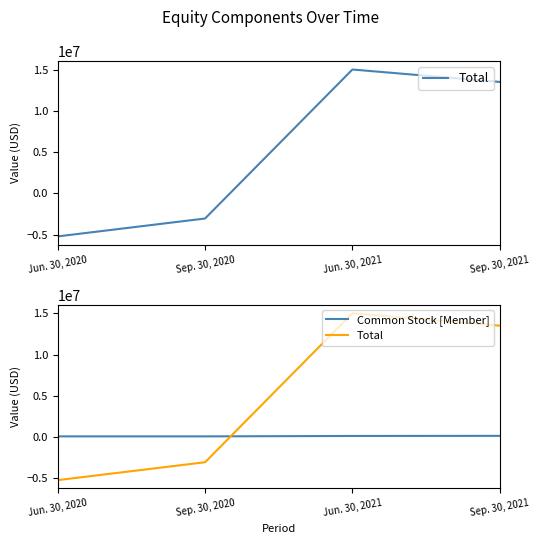

Reading left to right, transcribe all the data shown in this chart.

Total: Jun. 30, 2020=-5214828	Sep. 30, 2020=-3047566	Jun. 30, 2021=15006621	Sep. 30, 2021=13501299
Common Stock [Member]: Jun. 30, 2020=86300	Sep. 30, 2020=86300	Jun. 30, 2021=135821	Sep. 30, 2021=148825